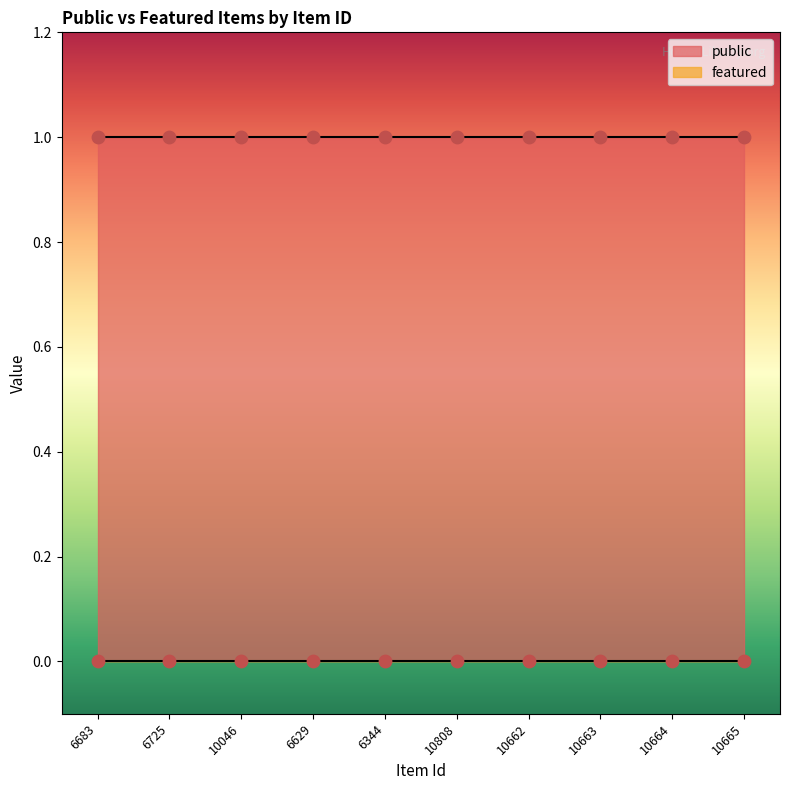

Which series has the largest total across all categories?

public